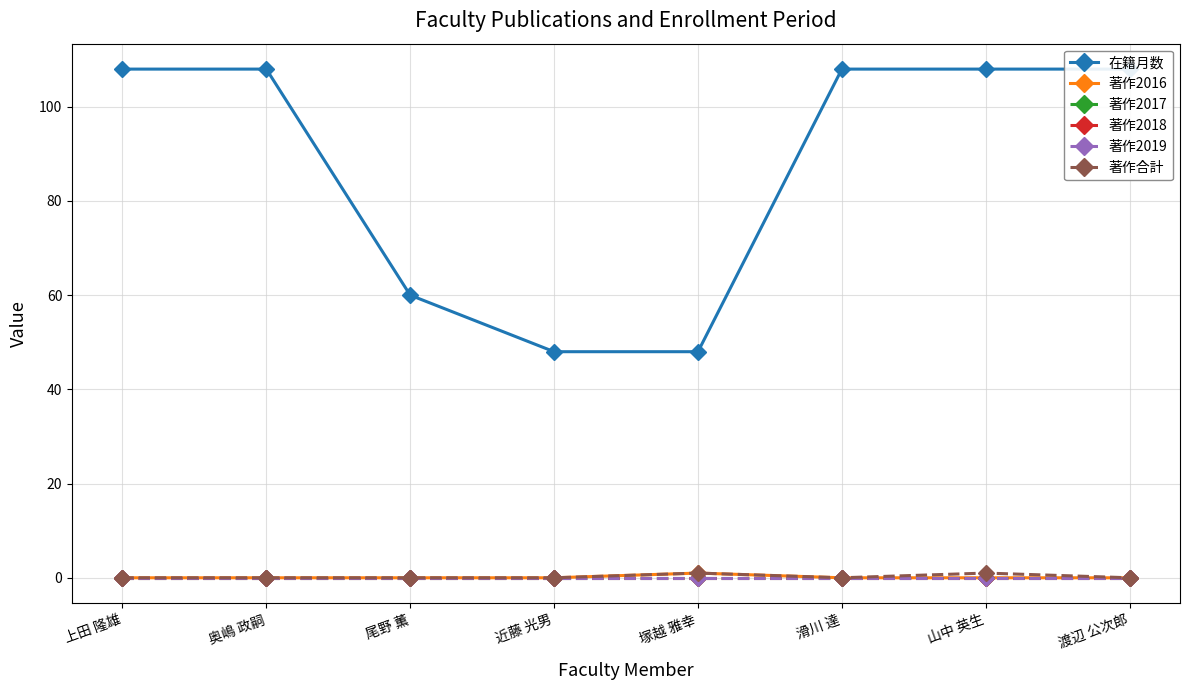

Which series changed the most between 尾野 薫 and 滑川 達?

在籍月数